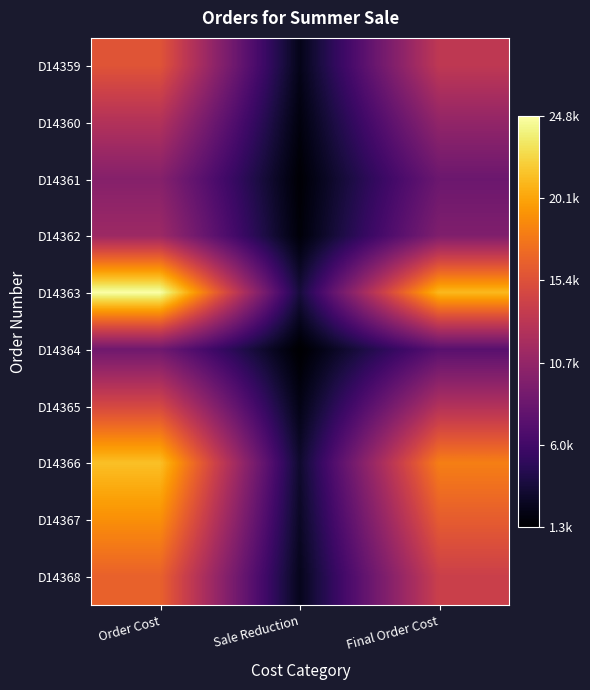

Reading right to left, transcribe all the data shown in this chart.

D14359: Final Order Cost=13260.0	Sale Reduction=2340.0	Order Cost=15600.0
D14360: Final Order Cost=10625.0	Sale Reduction=1875.0	Order Cost=12500.0
D14361: Final Order Cost=8398.0	Sale Reduction=1482.0	Order Cost=9880.0
D14362: Final Order Cost=9545.5	Sale Reduction=1684.5	Order Cost=11230.0
D14363: Final Order Cost=21037.5	Sale Reduction=3712.5	Order Cost=24750.0
D14364: Final Order Cost=7310.0	Sale Reduction=1290.0	Order Cost=8600.0
D14365: Final Order Cost=12495.0	Sale Reduction=2205.0	Order Cost=14700.0
D14366: Final Order Cost=18147.5	Sale Reduction=3202.5	Order Cost=21350.0
D14367: Final Order Cost=16150.0	Sale Reduction=2850.0	Order Cost=19000.0
D14368: Final Order Cost=13982.5	Sale Reduction=2467.5	Order Cost=16450.0